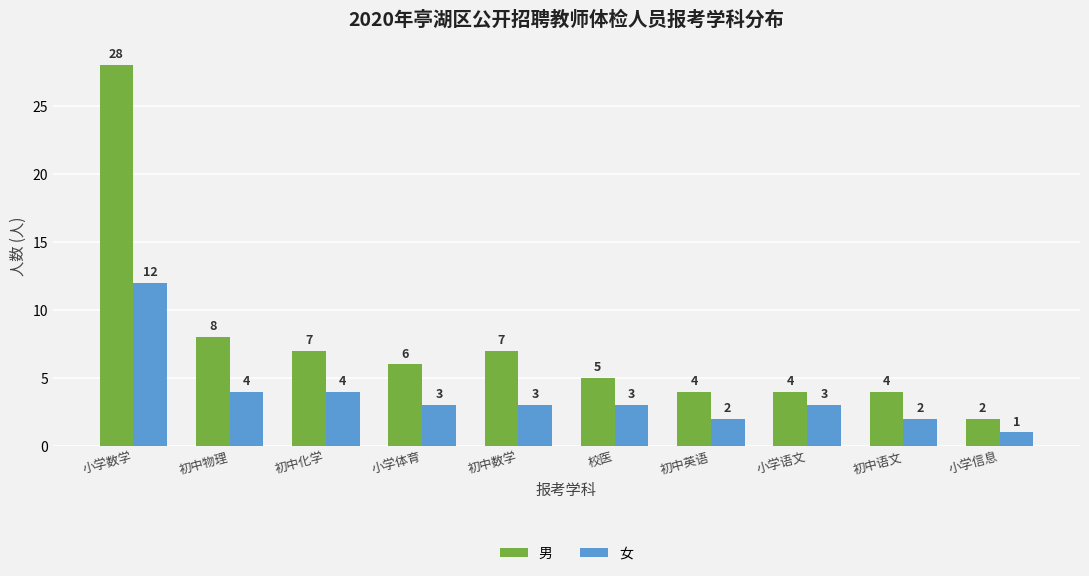

Reading right to left, extract all data points from this chart.

男: 小学信息=2	初中语文=4	小学语文=4	初中英语=4	校医=5	初中数学=7	小学体育=6	初中化学=7	初中物理=8	小学数学=28
女: 小学信息=1	初中语文=2	小学语文=3	初中英语=2	校医=3	初中数学=3	小学体育=3	初中化学=4	初中物理=4	小学数学=12